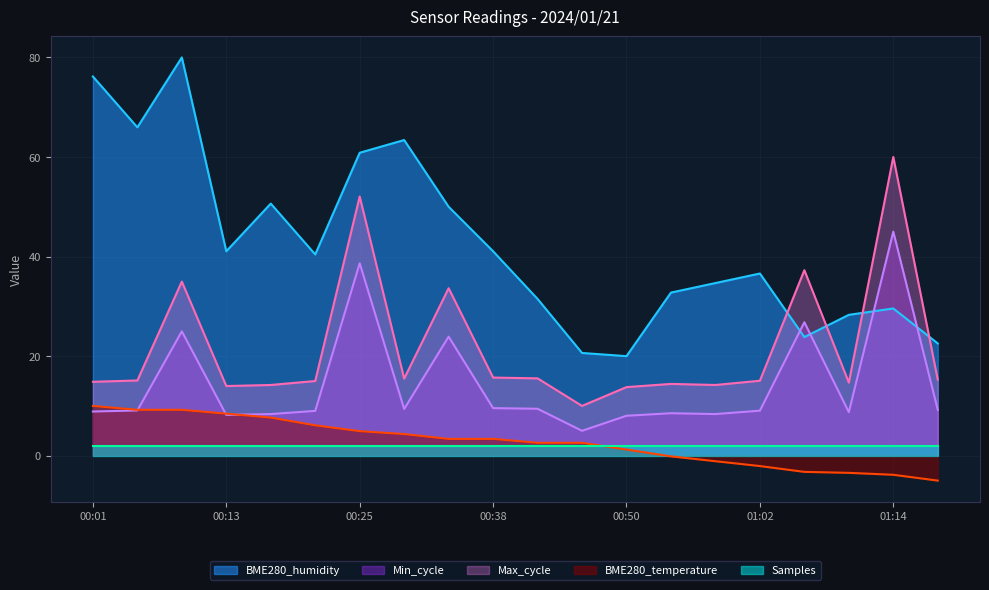

Read the BME280_humidity value at 00:50.

20.0